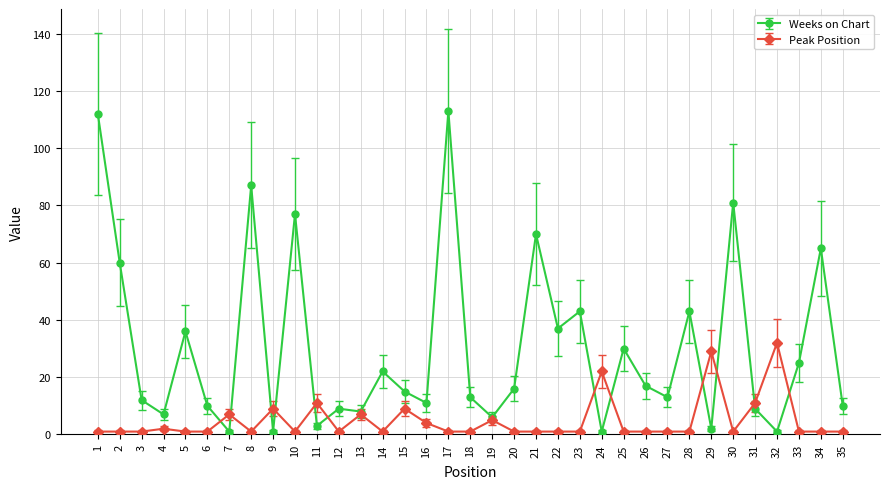

True or false: Weeks on Chart has a value of 10 at 6.

True